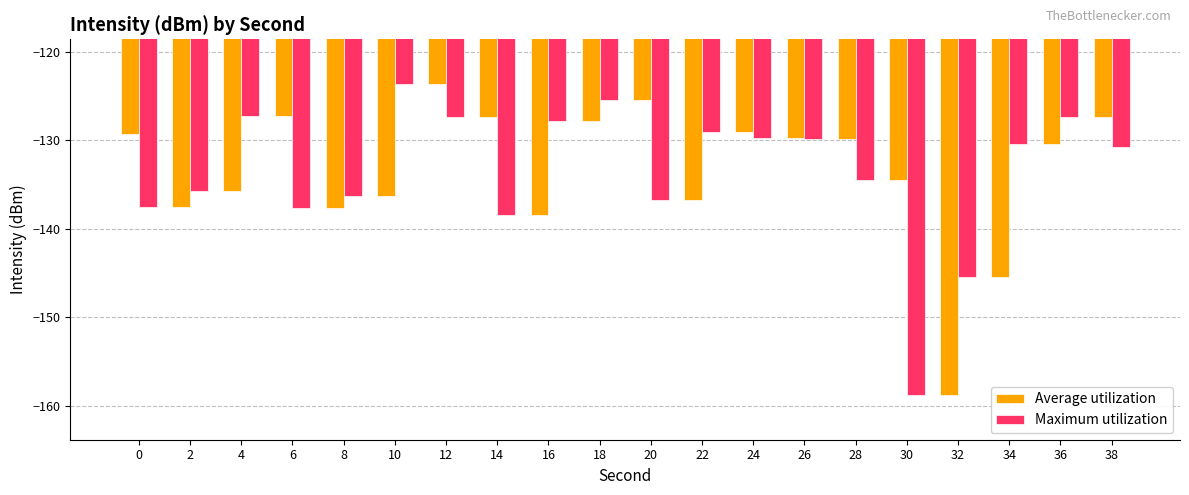

Which series changed the most between 14 and 30?

Maximum utilization